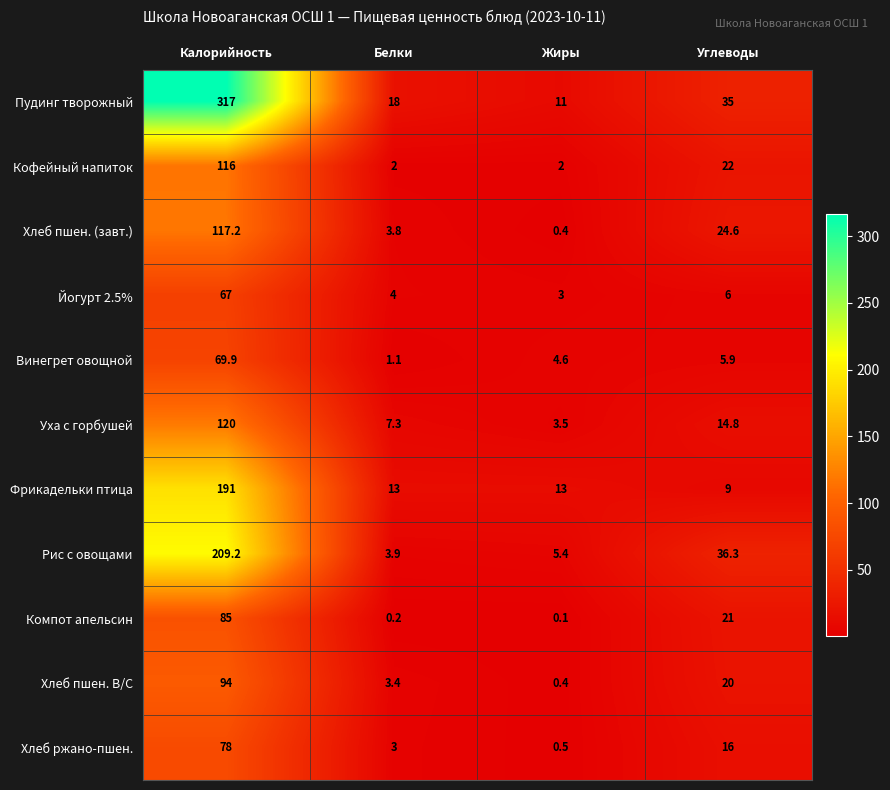

At which label does Хлеб пшен. В/С reach its minimum?

Жиры